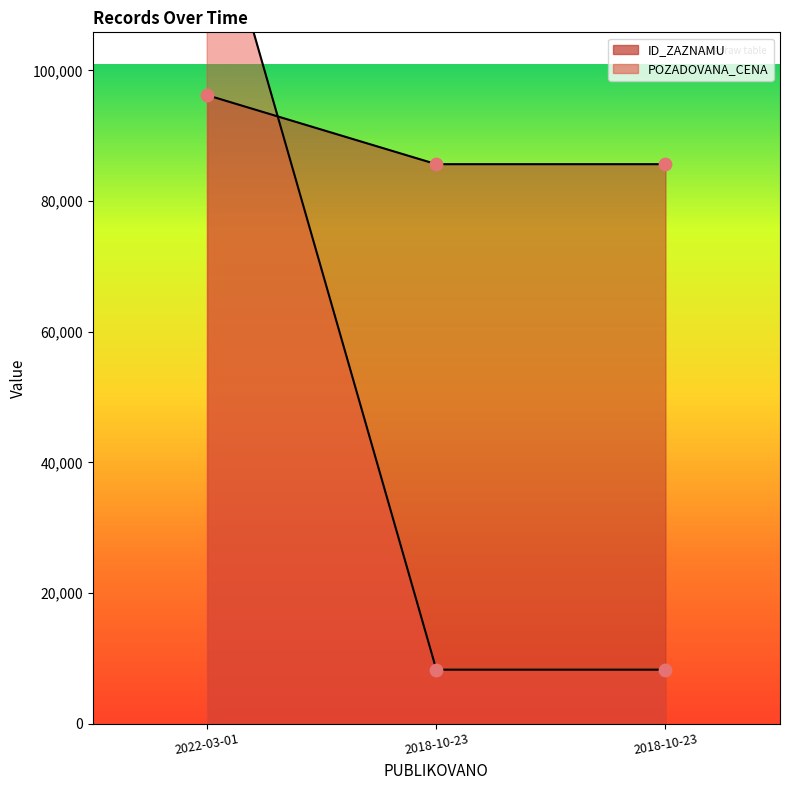

At how many categories does at least one series exceed 91229?

1